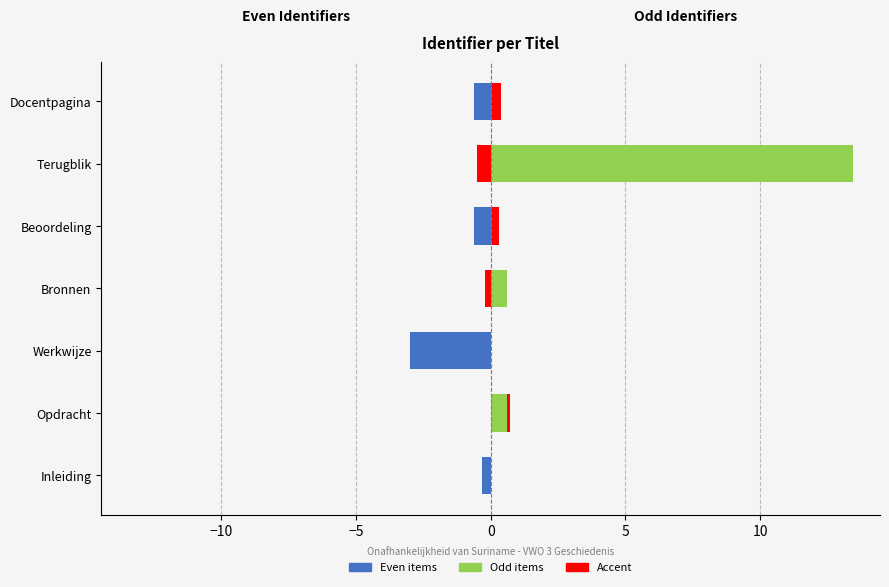

How many groups of bars are there?

7